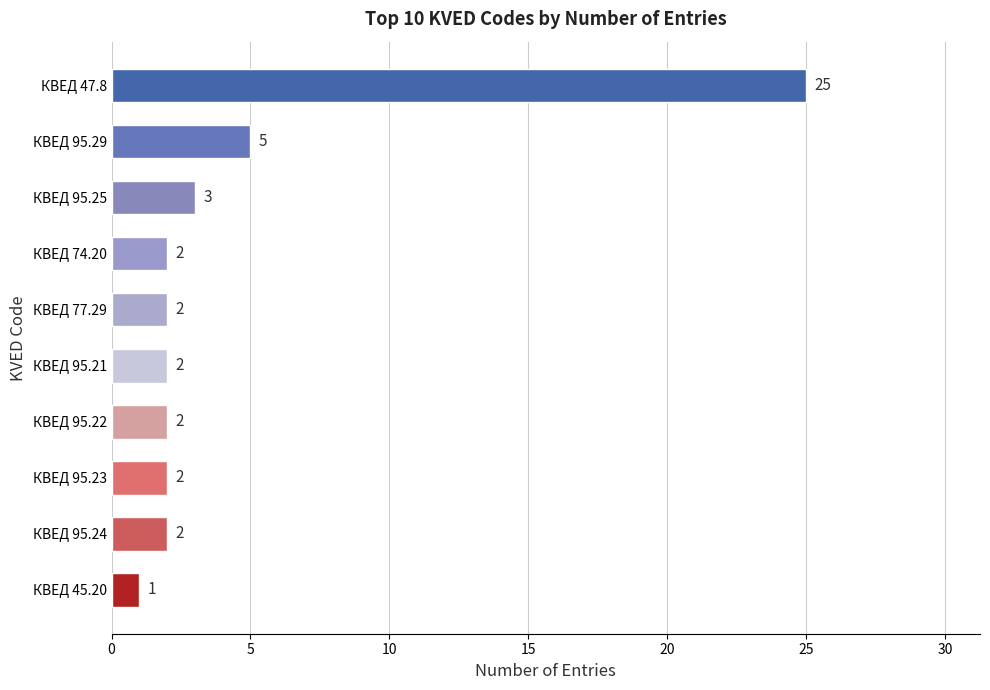

Where is the data nearest to the value 13?

КВЕД 95.29